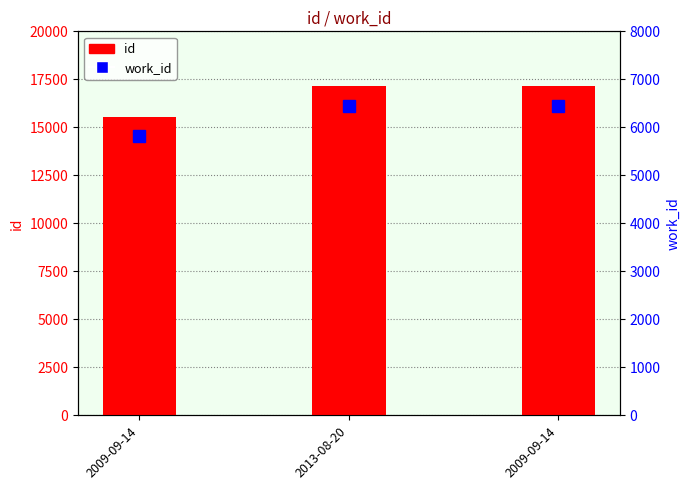

Which series has the widest spread of values?

id